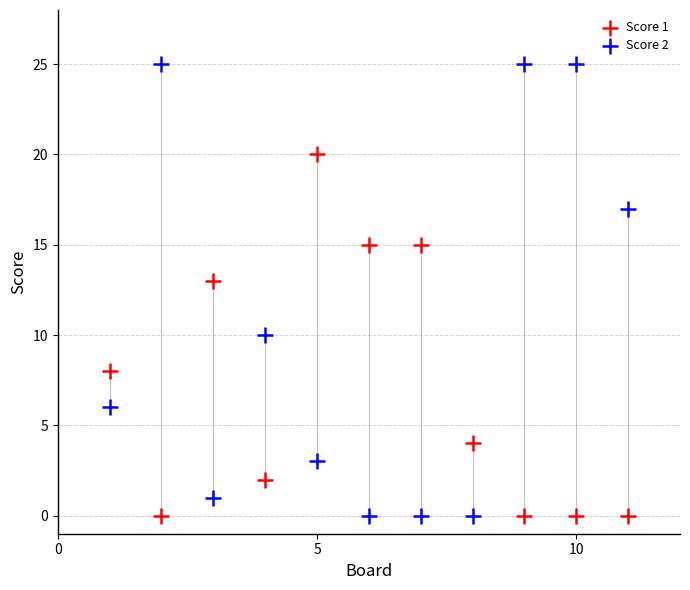

Across all series, what Y value is closest to 12?

13